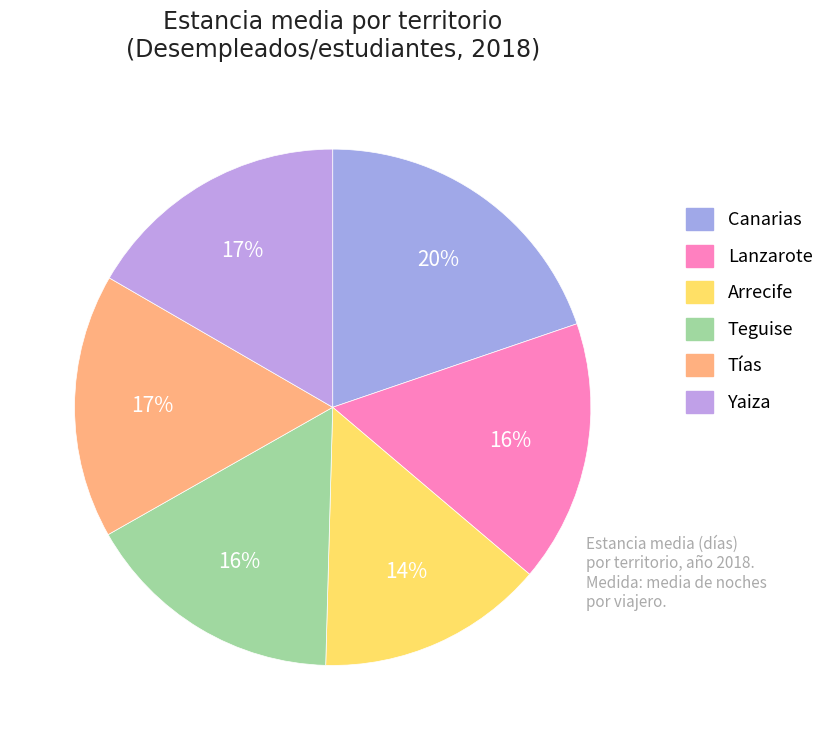

How many slices are in this pie chart?

6